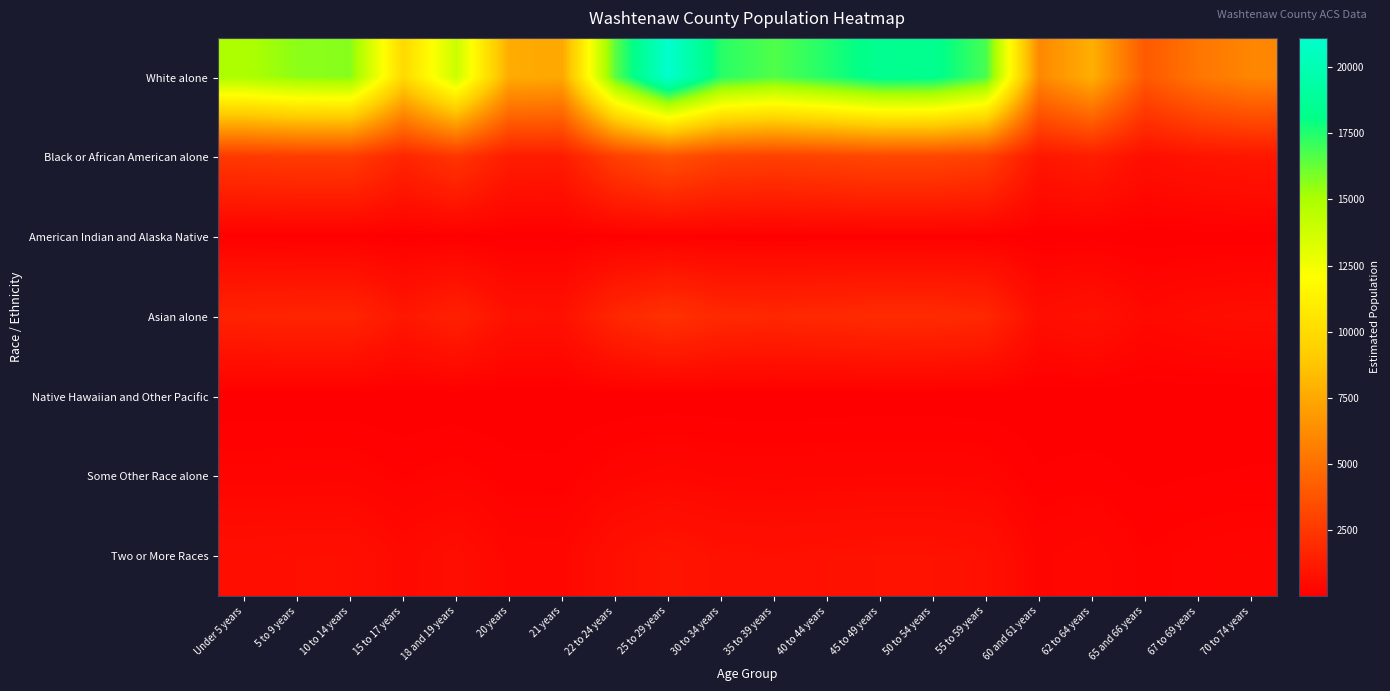

Reading left to right, list all the values displayed in this chart.

White alone: Under 5 years=14930.2	5 to 9 years=15609.7	10 to 14 years=15722.0	15 to 17 years=9871.0	18 and 19 years=13916.8	20 years=7618.0	21 years=7465.9	22 to 24 years=16485.8	25 to 29 years=21111.2	30 to 34 years=17378.3	35 to 39 years=16666.8	40 to 44 years=17496.1	45 to 49 years=18453.3	50 to 54 years=18359.7	55 to 59 years=16818.1	60 and 61 years=6032.0	62 to 64 years=7781.8	65 and 66 years=3959.2	67 to 69 years=5243.3	70 to 74 years=5961.0
Black or African American alone: Under 5 years=2543.8	5 to 9 years=2659.6	10 to 14 years=2678.7	15 to 17 years=1681.8	18 and 19 years=2371.1	20 years=1297.9	21 years=1272.0	22 to 24 years=2808.8	25 to 29 years=3596.9	30 to 34 years=2960.9	35 to 39 years=2839.7	40 to 44 years=2981.0	45 to 49 years=3144.1	50 to 54 years=3128.1	55 to 59 years=2865.5	60 and 61 years=1027.7	62 to 64 years=1325.9	65 and 66 years=674.6	67 to 69 years=893.3	70 to 74 years=1015.6
American Indian and Alaska Native: Under 5 years=68.2	5 to 9 years=71.3	10 to 14 years=71.9	15 to 17 years=45.1	18 and 19 years=63.6	20 years=34.8	21 years=34.1	22 to 24 years=75.3	25 to 29 years=96.5	30 to 34 years=79.4	35 to 39 years=76.2	40 to 44 years=80.0	45 to 49 years=84.3	50 to 54 years=83.9	55 to 59 years=76.9	60 and 61 years=27.6	62 to 64 years=35.6	65 and 66 years=18.1	67 to 69 years=24.0	70 to 74 years=27.2
Asian alone: Under 5 years=1575.6	5 to 9 years=1647.3	10 to 14 years=1659.2	15 to 17 years=1041.7	18 and 19 years=1468.7	20 years=803.9	21 years=787.9	22 to 24 years=1739.8	25 to 29 years=2227.9	30 to 34 years=1834.0	35 to 39 years=1758.9	40 to 44 years=1846.4	45 to 49 years=1947.4	50 to 54 years=1937.5	55 to 59 years=1774.8	60 and 61 years=636.6	62 to 64 years=821.2	65 and 66 years=417.8	67 to 69 years=553.3	70 to 74 years=629.1
Native Hawaiian and Other Pacific: Under 5 years=7.4	5 to 9 years=7.8	10 to 14 years=7.8	15 to 17 years=4.9	18 and 19 years=6.9	20 years=3.8	21 years=3.7	22 to 24 years=8.2	25 to 29 years=10.5	30 to 34 years=8.7	35 to 39 years=8.3	40 to 44 years=8.7	45 to 49 years=9.2	50 to 54 years=9.1	55 to 59 years=8.4	60 and 61 years=3.0	62 to 64 years=3.9	65 and 66 years=2.0	67 to 69 years=2.6	70 to 74 years=3.0
Some Other Race alone: Under 5 years=241.7	5 to 9 years=252.7	10 to 14 years=254.5	15 to 17 years=159.8	18 and 19 years=225.3	20 years=123.3	21 years=120.9	22 to 24 years=266.9	25 to 29 years=341.8	30 to 34 years=281.4	35 to 39 years=269.8	40 to 44 years=283.3	45 to 49 years=298.8	50 to 54 years=297.3	55 to 59 years=272.3	60 and 61 years=97.7	62 to 64 years=126.0	65 and 66 years=64.1	67 to 69 years=84.9	70 to 74 years=96.5
Two or More Races: Under 5 years=672.7	5 to 9 years=703.3	10 to 14 years=708.4	15 to 17 years=444.7	18 and 19 years=627.0	20 years=343.2	21 years=336.4	22 to 24 years=742.8	25 to 29 years=951.2	30 to 34 years=783.0	35 to 39 years=750.9	40 to 44 years=788.3	45 to 49 years=831.4	50 to 54 years=827.2	55 to 59 years=757.8	60 and 61 years=271.8	62 to 64 years=350.6	65 and 66 years=178.4	67 to 69 years=236.2	70 to 74 years=268.6